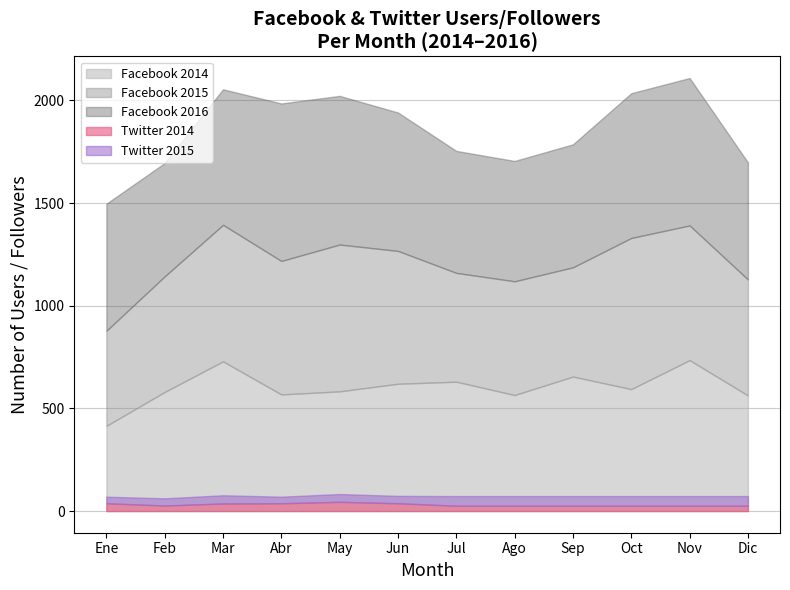

Where do Facebook 2014 and Facebook 2016 first cross each other?

Ene and Feb